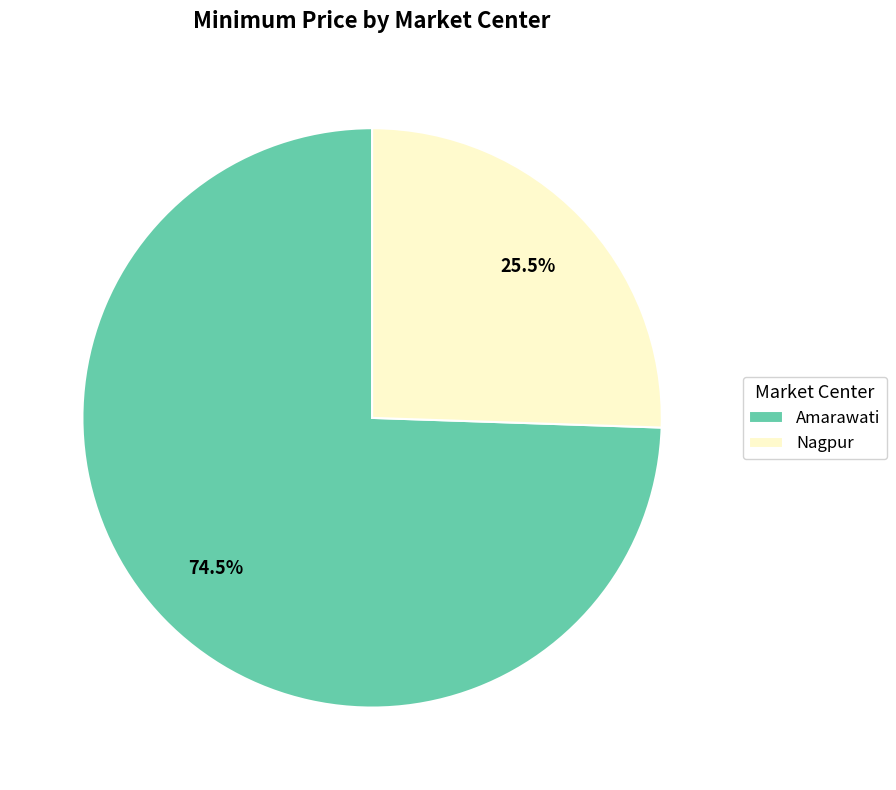

Which category accounts for the majority?

Amarawati